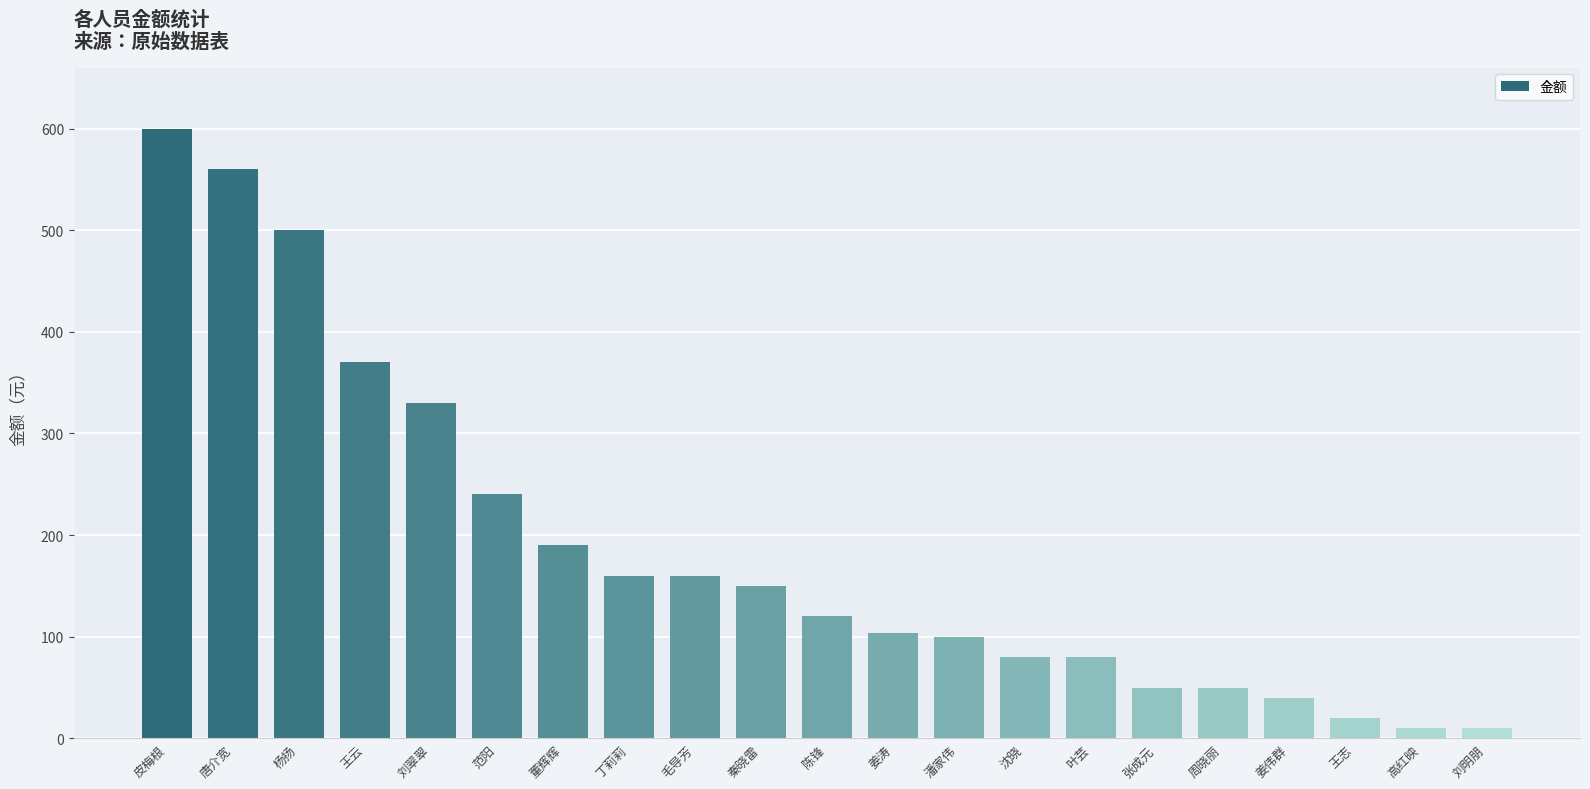

Reading left to right, what are all the values shown in this chart?

600	560	500	370	330	240	190	160	160	150	120	104	100	80	80	50	50	40	20	10	10